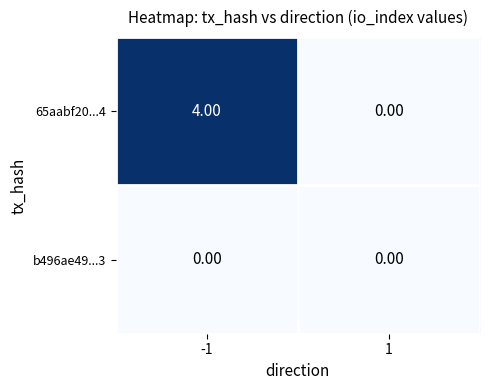

Rank the series by their average value, from highest to lowest.

65aabf20...4, b496ae49...3